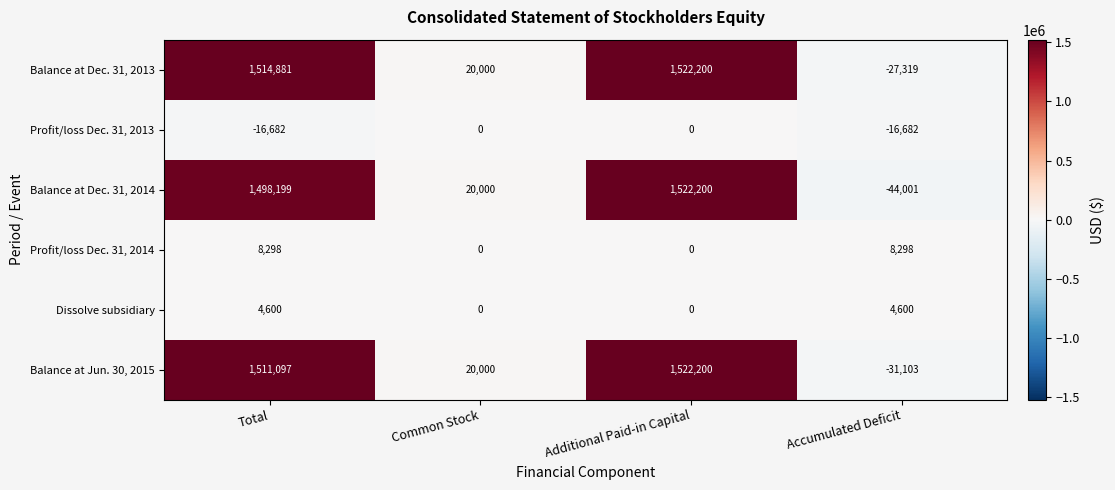

Reading left to right, extract all data points from this chart.

Balance at Dec. 31, 2013: Total=1514881	Common Stock=20000	Additional Paid-in Capital=1522200	Accumulated Deficit=-27319
Profit/loss Dec. 31, 2013: Total=-16682	Common Stock=0	Additional Paid-in Capital=0	Accumulated Deficit=-16682
Balance at Dec. 31, 2014: Total=1498199	Common Stock=20000	Additional Paid-in Capital=1522200	Accumulated Deficit=-44001
Profit/loss Dec. 31, 2014: Total=8298	Common Stock=0	Additional Paid-in Capital=0	Accumulated Deficit=8298
Dissolve subsidiary: Total=4600	Common Stock=0	Additional Paid-in Capital=0	Accumulated Deficit=4600
Balance at Jun. 30, 2015: Total=1511097	Common Stock=20000	Additional Paid-in Capital=1522200	Accumulated Deficit=-31103